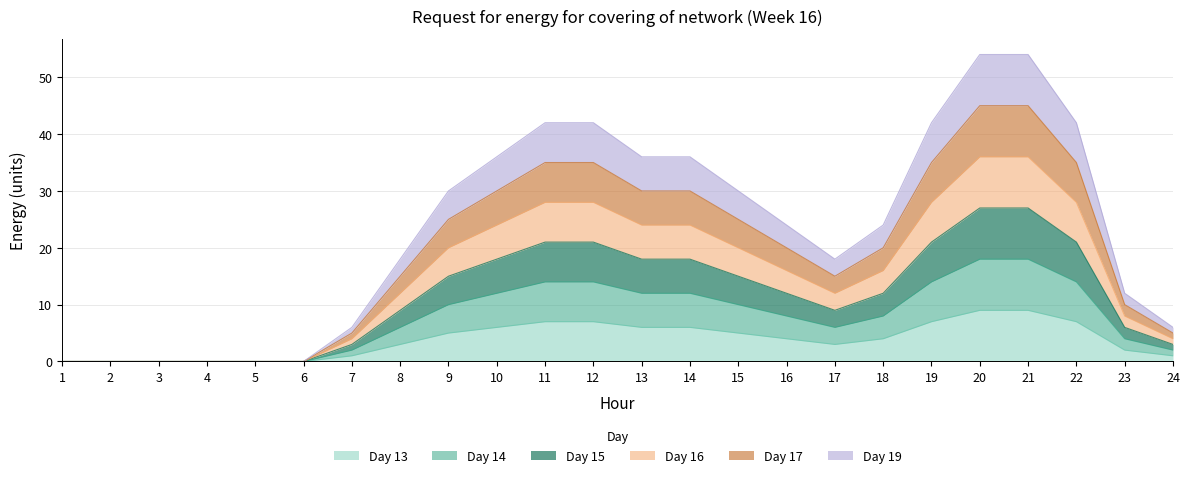

Does the chart have visible grid lines?

Yes